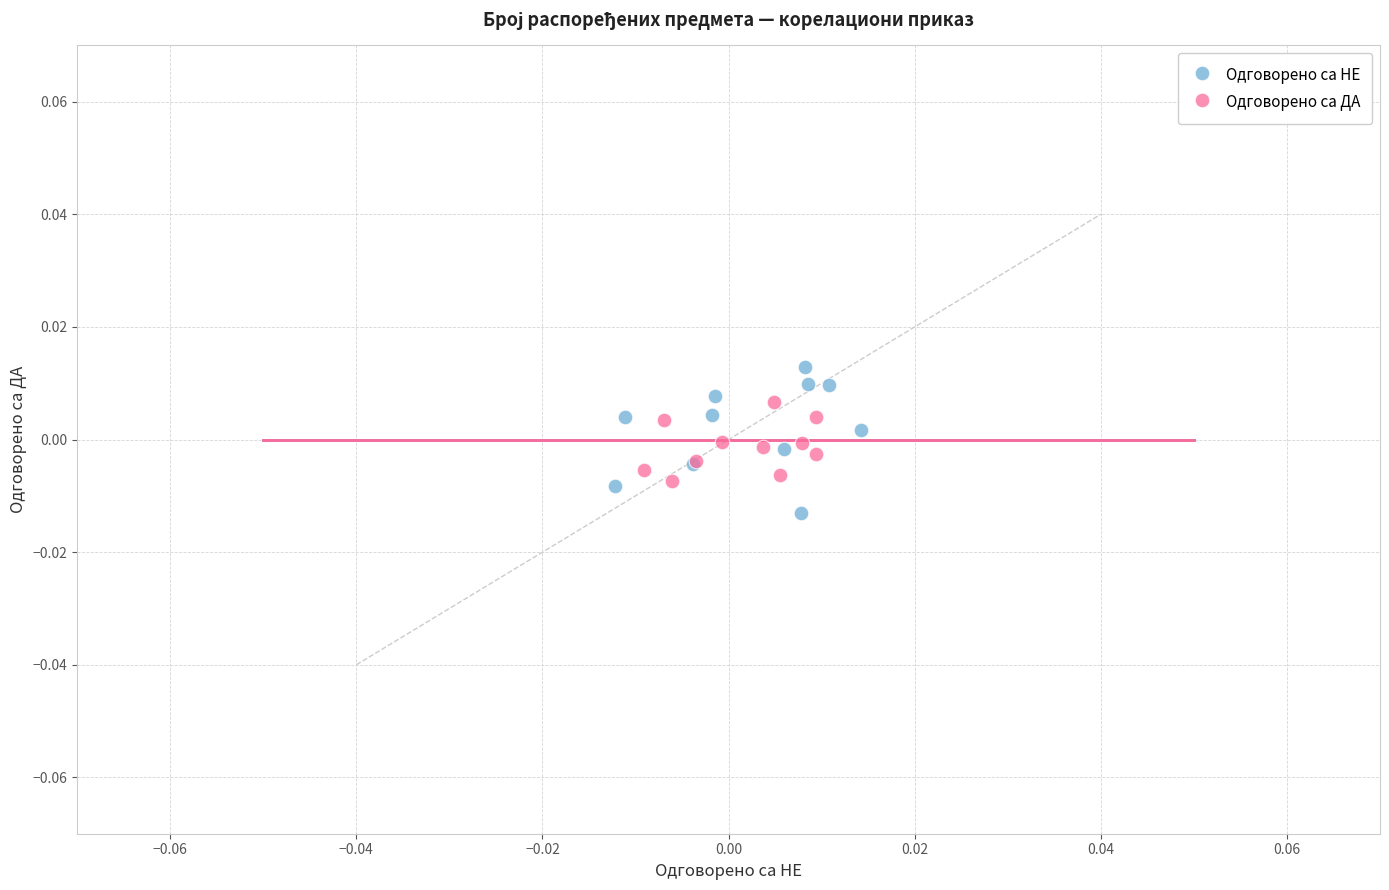

Which series contains the lowest Y value?

Одговорено са НЕ